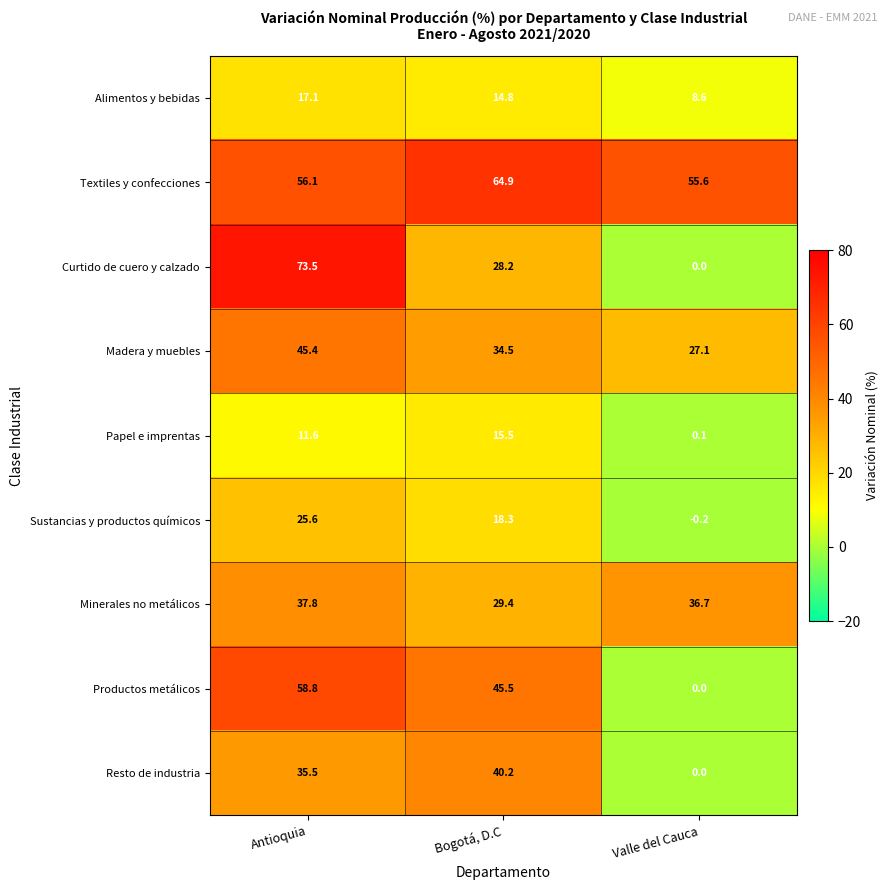

Rank the categories by Curtido de cuero y calzado value from highest to lowest.

Antioquia, Bogotá, D.C, Valle del Cauca